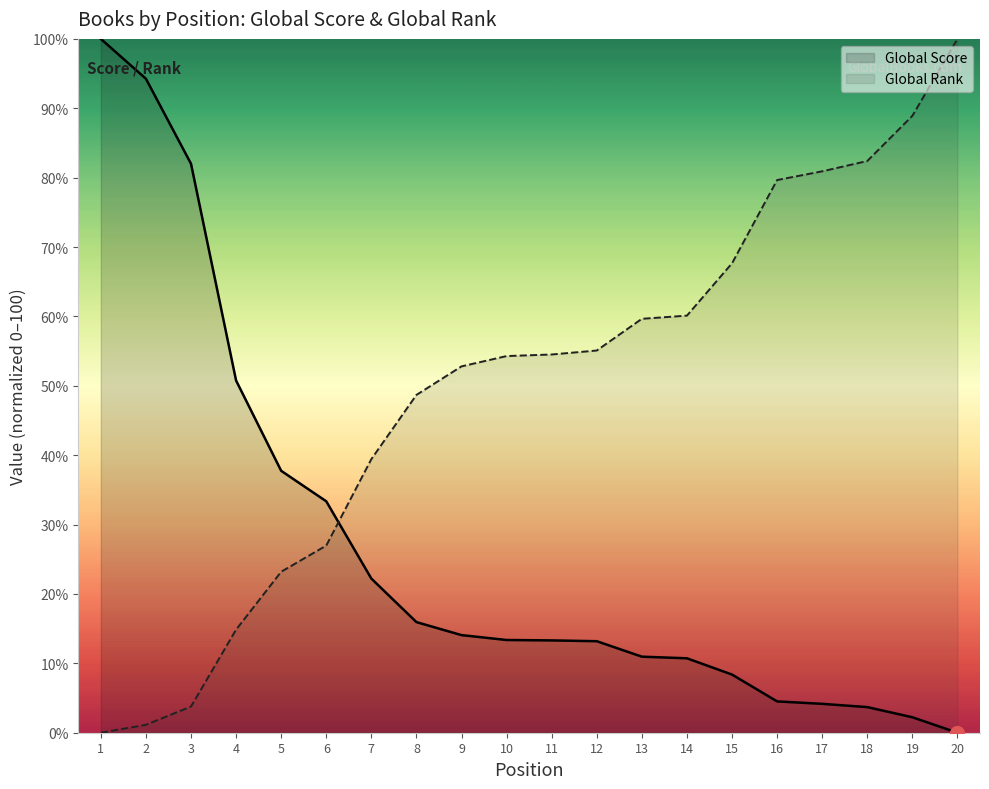

Reading right to left, transcribe all the data shown in this chart.

Global Score: 20=0.0	19=2.2	18=3.7	17=4.2	16=4.5	15=8.4	14=10.7	13=11.0	12=13.2	11=13.3	10=13.4	9=14.1	8=15.9	7=22.2	6=33.4	5=37.7	4=50.8	3=82.0	2=94.3	1=100.0
Global Rank: 20=100.0	19=88.9	18=82.4	17=80.9	16=79.7	15=67.7	14=60.1	13=59.7	12=55.1	11=54.5	10=54.3	9=52.8	8=48.7	7=39.4	6=27.0	5=23.2	4=14.9	3=3.8	2=1.1	1=0.0